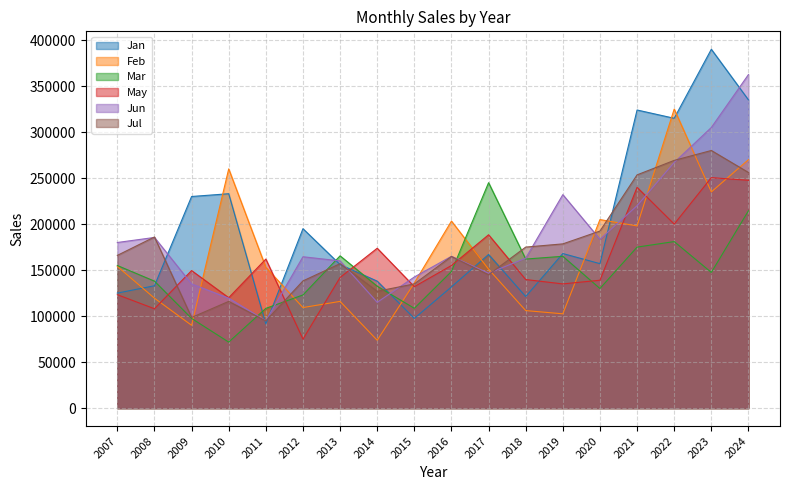

What is the maximum value shown in the chart?

390000